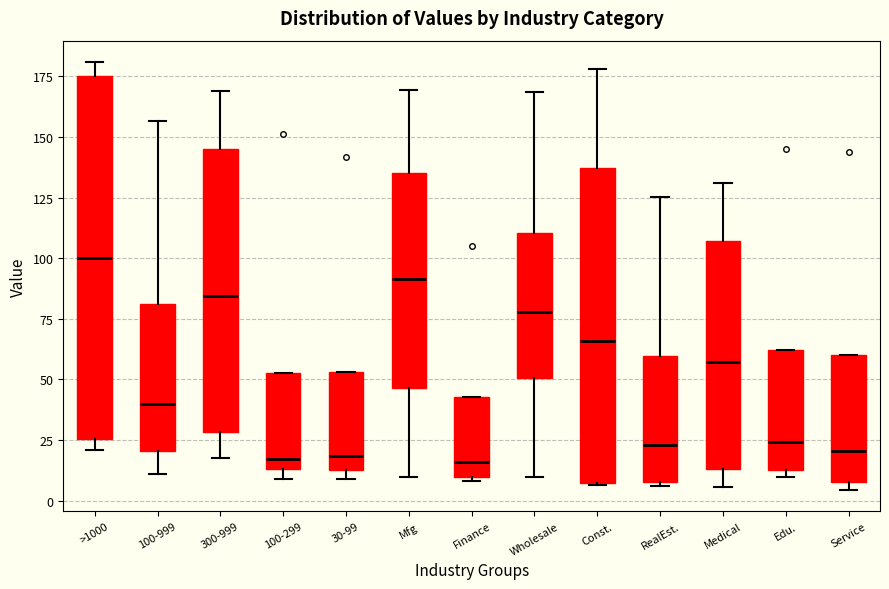

Reading left to right, transcribe this box plot: for each box, give where its median line is, the range the box spans, and where its two whiskers end, as read against the y-axis. The values are not printed on the chart, so give them approximately, as read against the axis.

>1000: median 100, box 25 to 175, whiskers 20 to 180
100-999: median 40, box 20 to 80, whiskers 10 to 155
300-999: median 85, box 30 to 145, whiskers 15 to 170
100-299: median 15 (just above the box's lower edge), box 15 to 55, whiskers 10 to 55
30-99: median 20, box 10 to 55, whiskers 10 (just below the box's lower edge) to 55
Mfg: median 90, box 45 to 135, whiskers 10 to 170
Finance: median 15, box 10 to 45, whiskers 10 (just below the box's lower edge) to 45
Wholesale: median 80, box 50 to 110, whiskers 10 to 170
Const.: median 65, box 5 to 135, whiskers 5 to 180
RealEst.: median 25, box 10 to 60, whiskers 5 to 125
Medical: median 55, box 15 to 105, whiskers 5 to 130
Edu.: median 25, box 15 to 60, whiskers 10 to 60
Service: median 20, box 10 to 60, whiskers 5 to 60